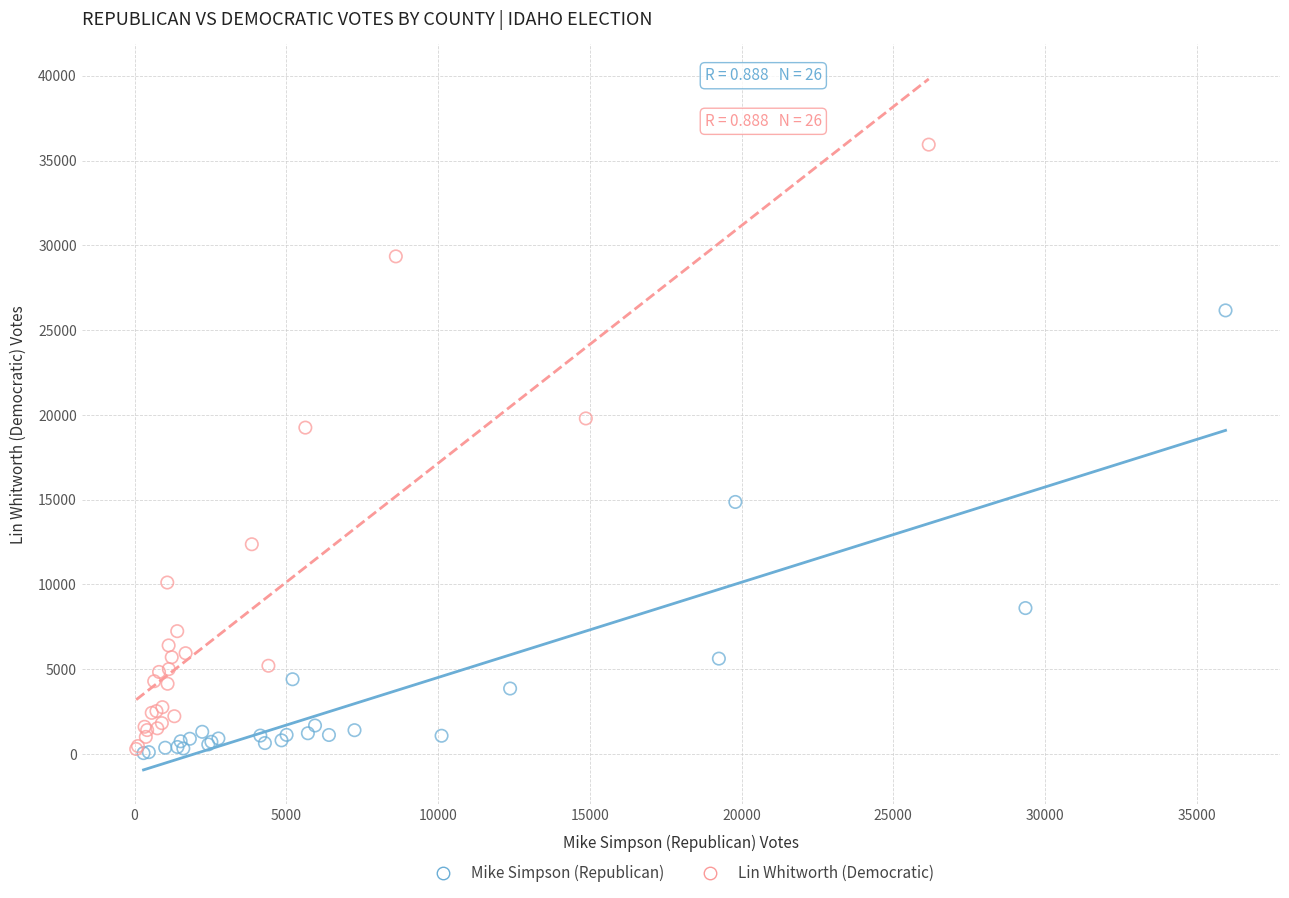

Which series contains the highest Y value?

Lin Whitworth (Democratic)